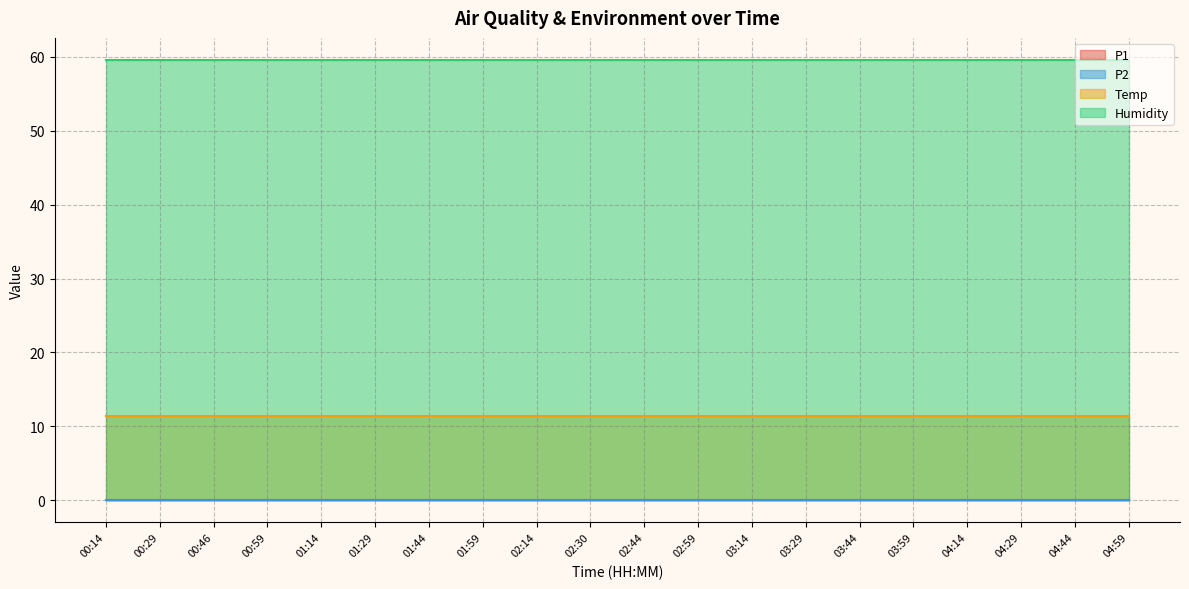

True or false: P1 and Temp intersect in this chart.

False